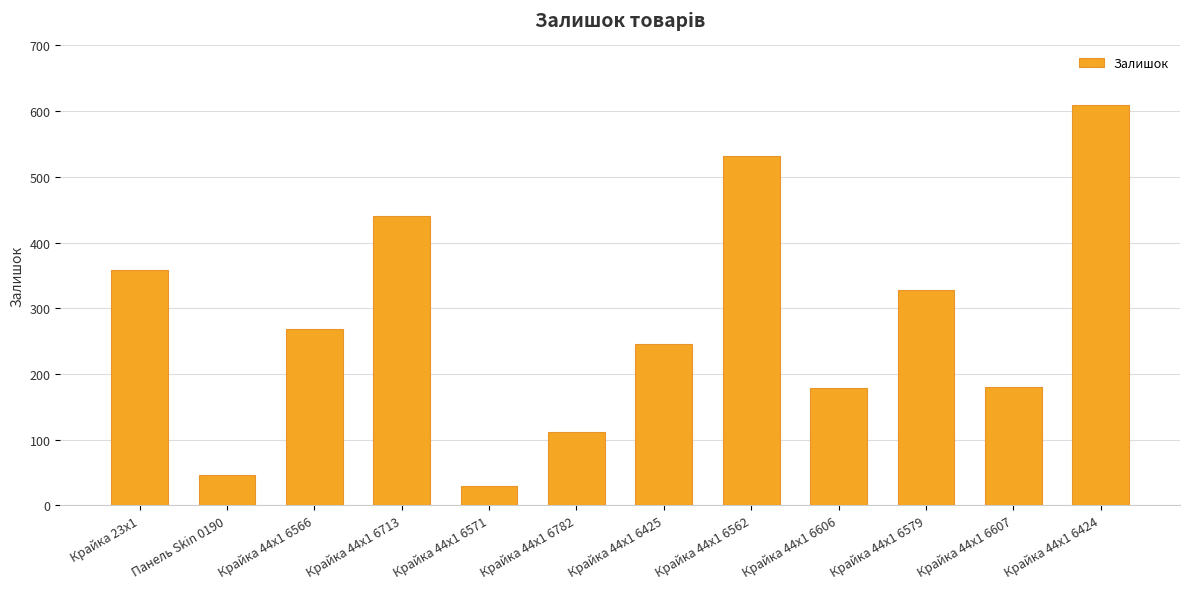

Which has a higher value, Крайка 44x1 6579 or Крайка 44x1 6425?

Крайка 44x1 6579